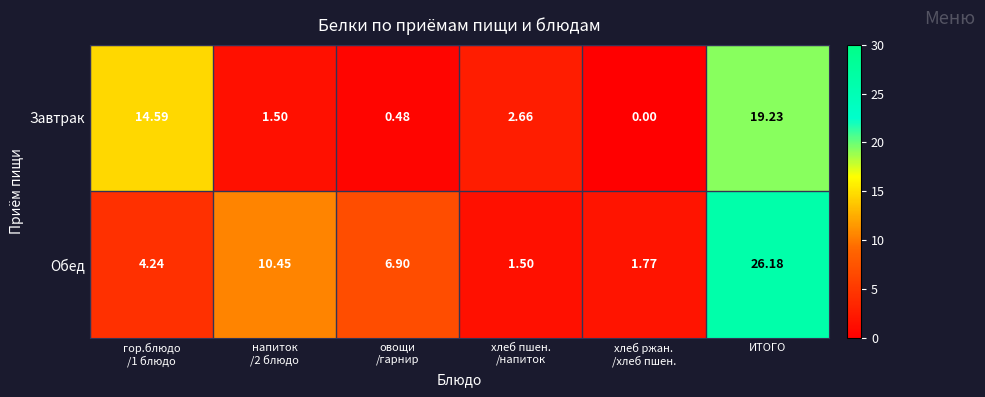

At хлеб ржан.
/хлеб пшен., list the series in order from largest to smallest.

Обед, Завтрак